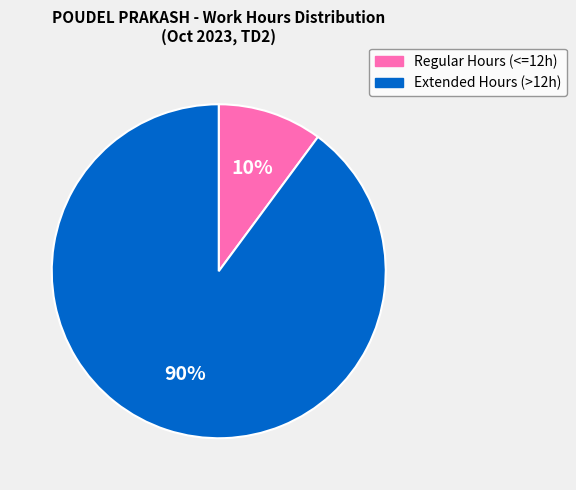

Which has a higher value, Regular Hours (<=12h) or Extended Hours (>12h)?

Extended Hours (>12h)